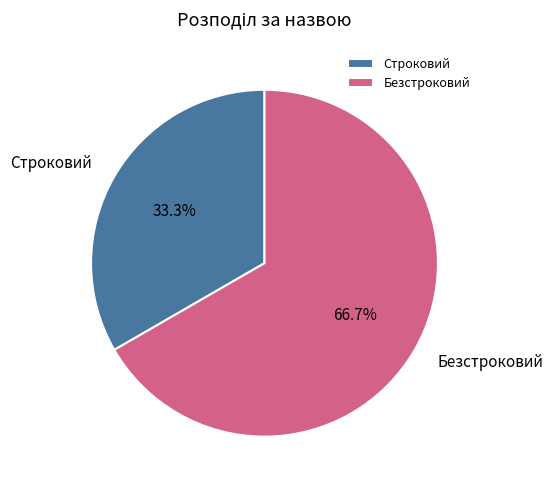

What percentage do Строковий and Безстроковий together represent?

100.0%